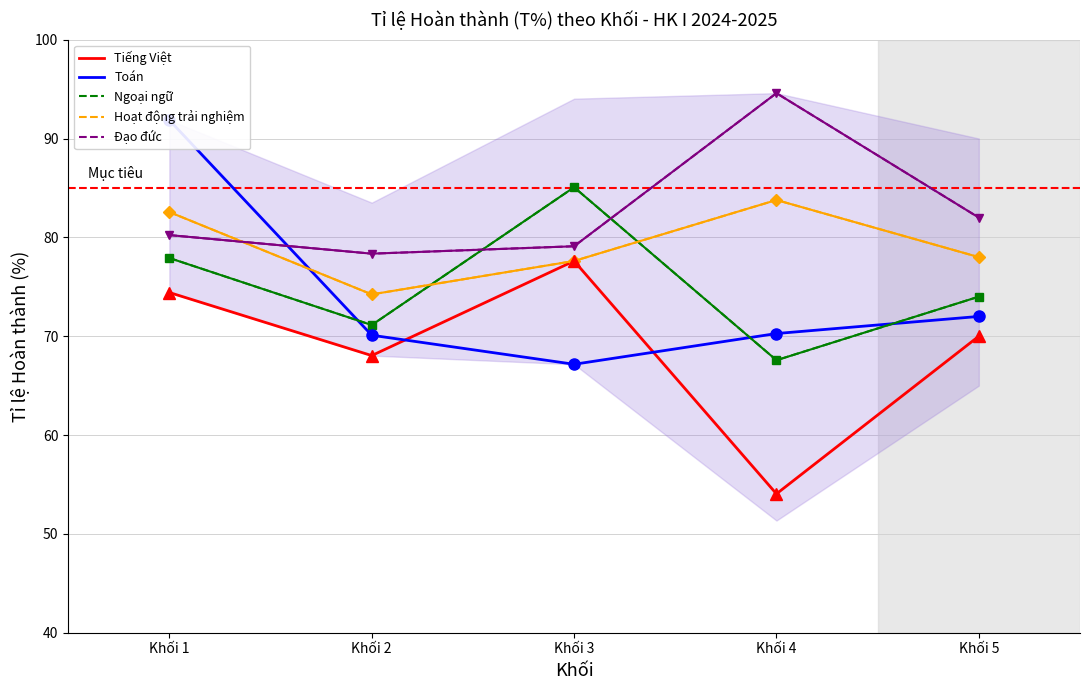

Is this an area chart (filled region under the line)?

No